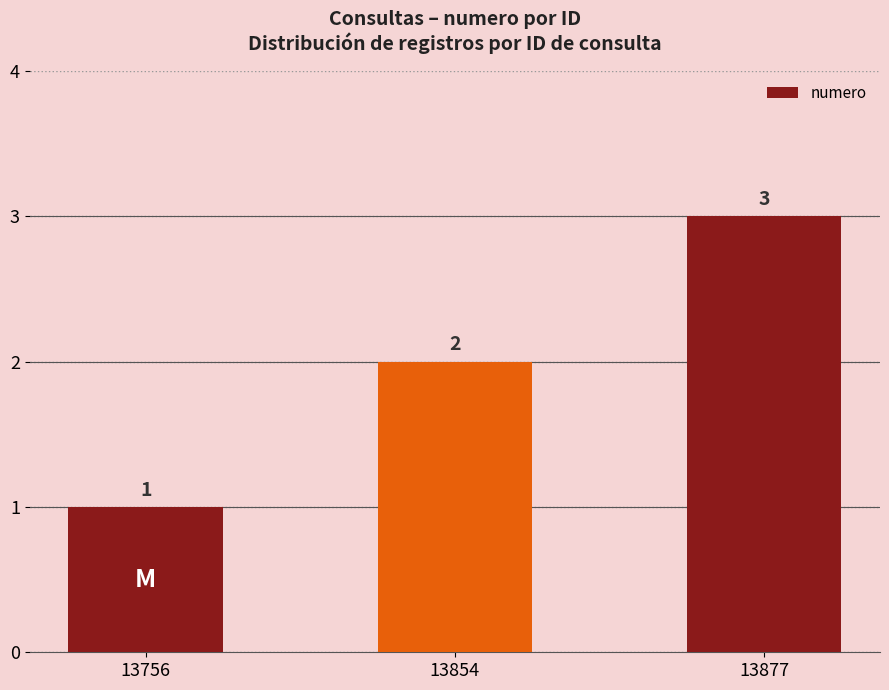

What is the change in value from 13854 to 13877?

+1